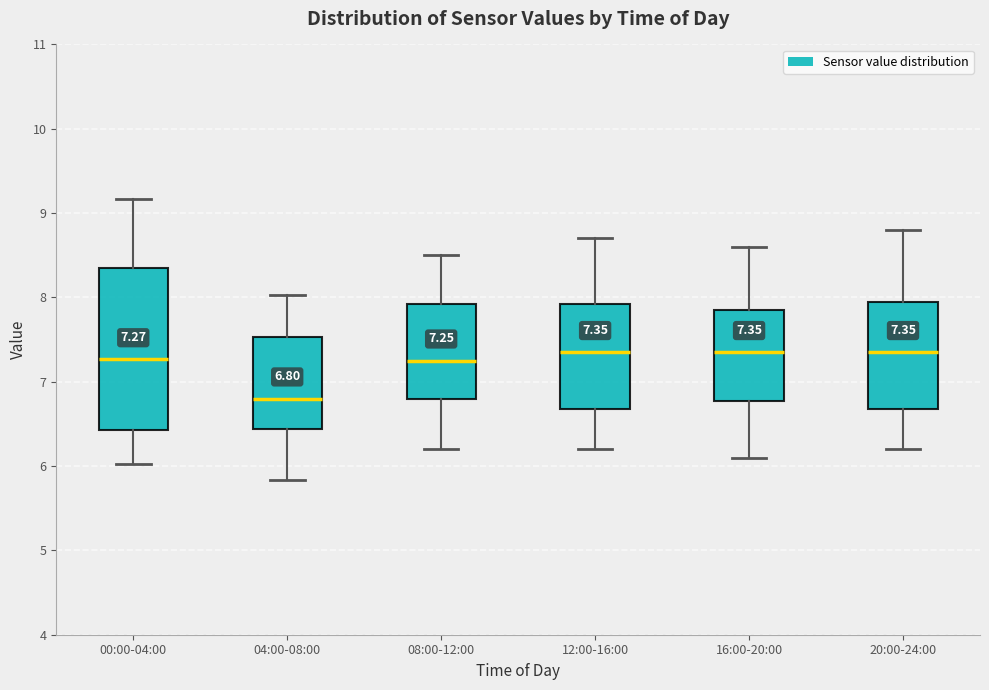

Which box is the tallest, from its lower edge to its upper edge?

00:00-04:00